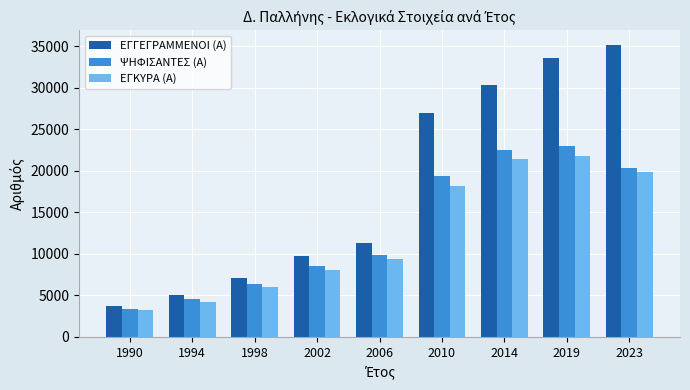

What are all the series names shown in the legend?

ΕΓΓΕΓΡΑΜΜΕΝΟΙ (Α), ΨΗΦΙΣΑΝΤΕΣ (Α), ΕΓΚΥΡΑ (Α)